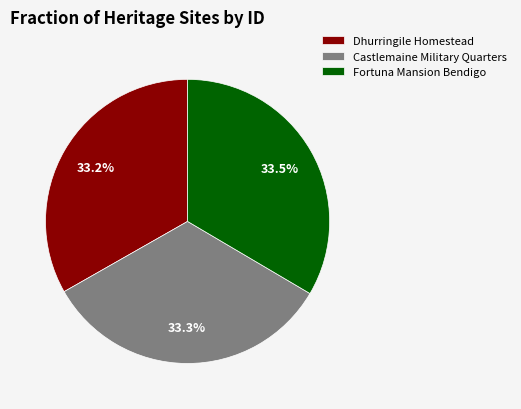

To the nearest percent, what portion does Dhurringile Homestead represent?

33%